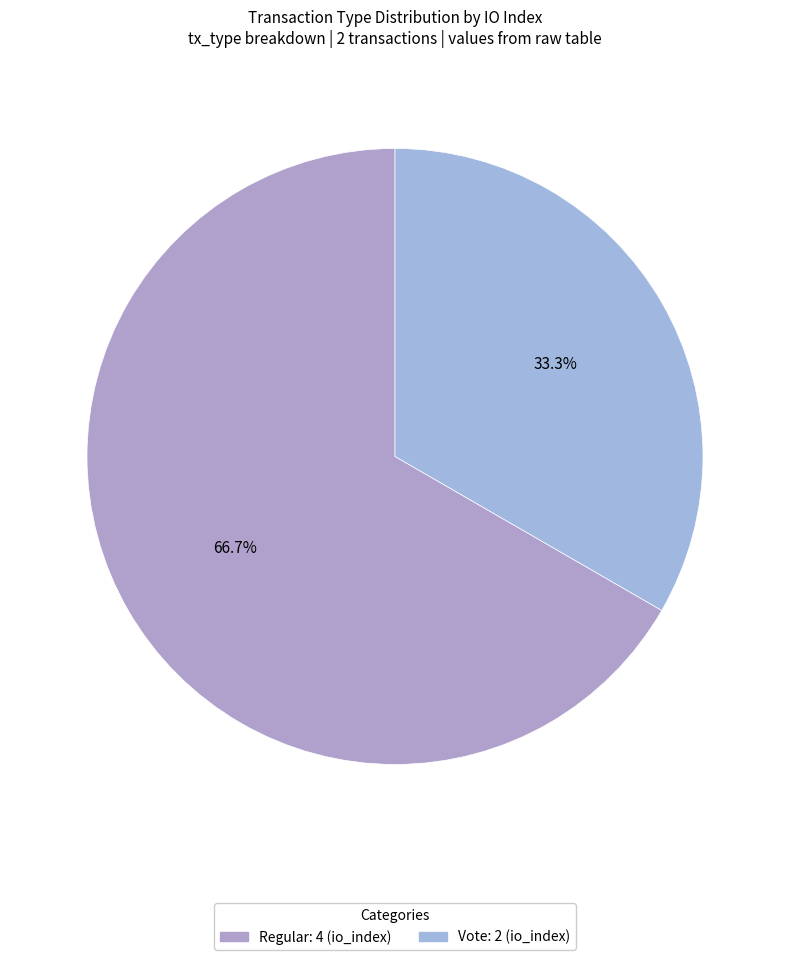

The Vote slice represents 33% of the pie. True or false?

True